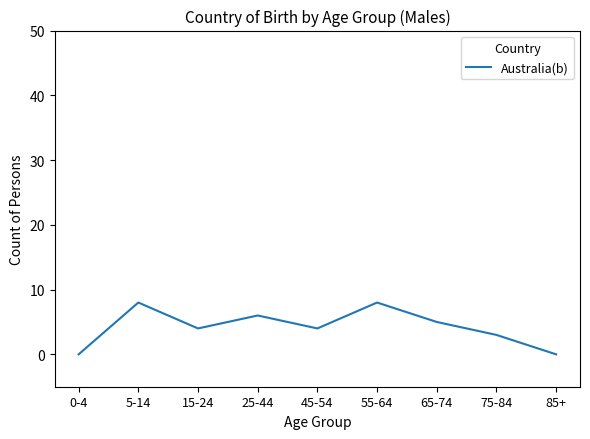

Count the number of data series in this chart.

1